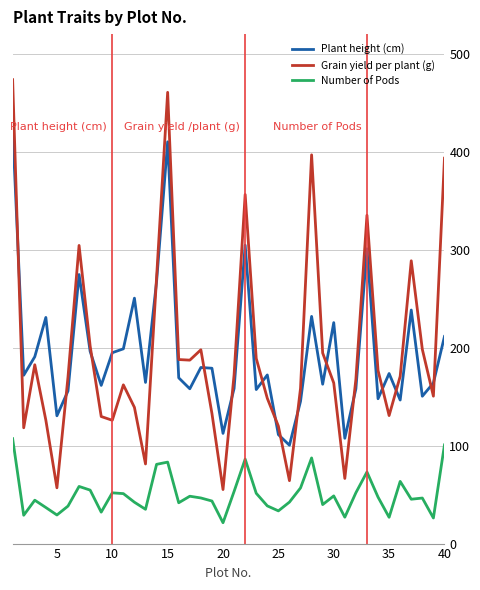

What is the minimum value for Plant height (cm)?

100.4